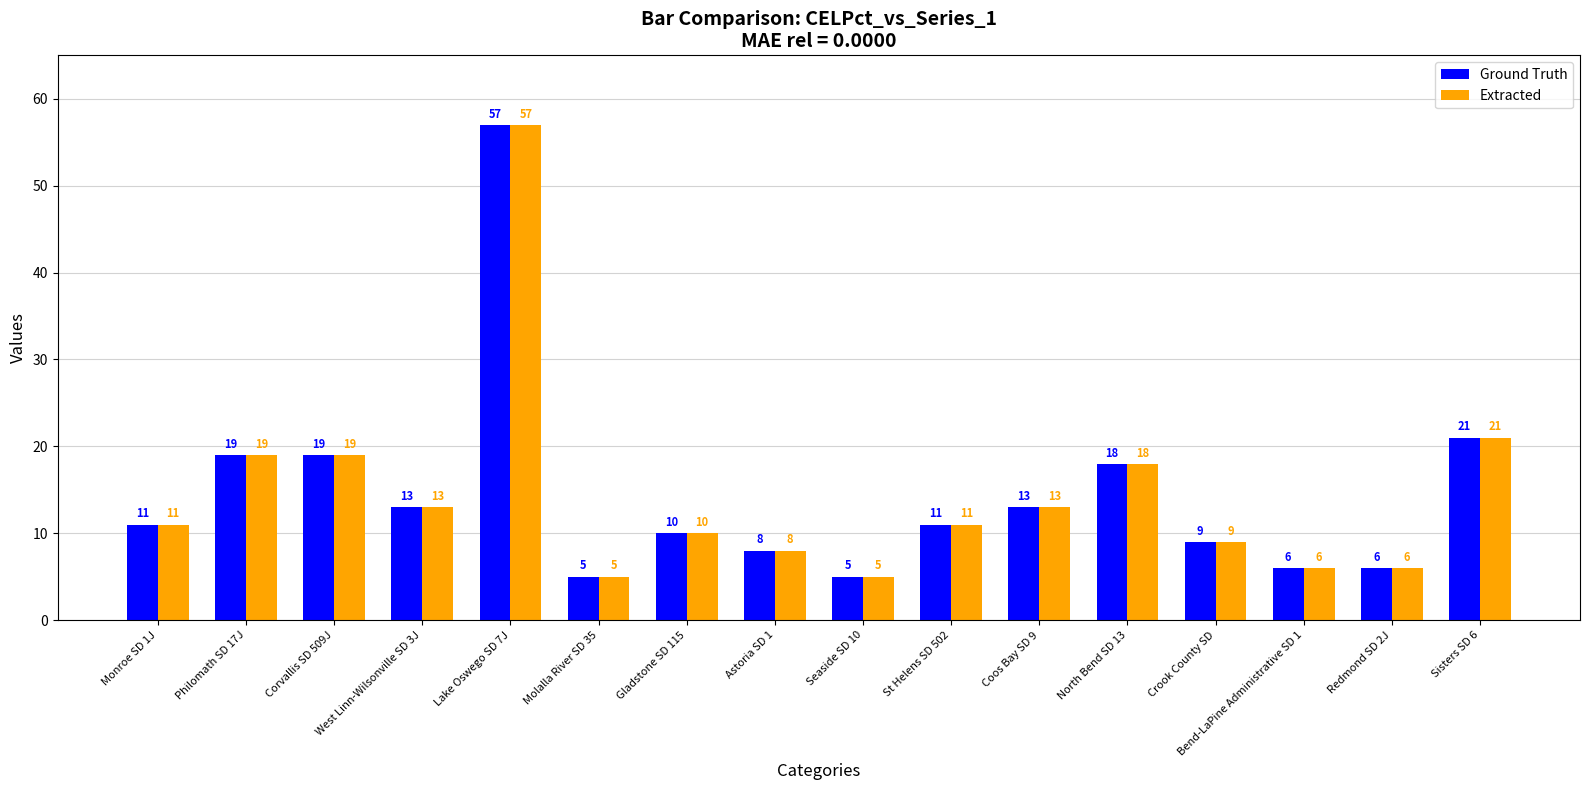

The Extracted series shows 8 at Bend-LaPine Administrative SD 1. True or false?

False